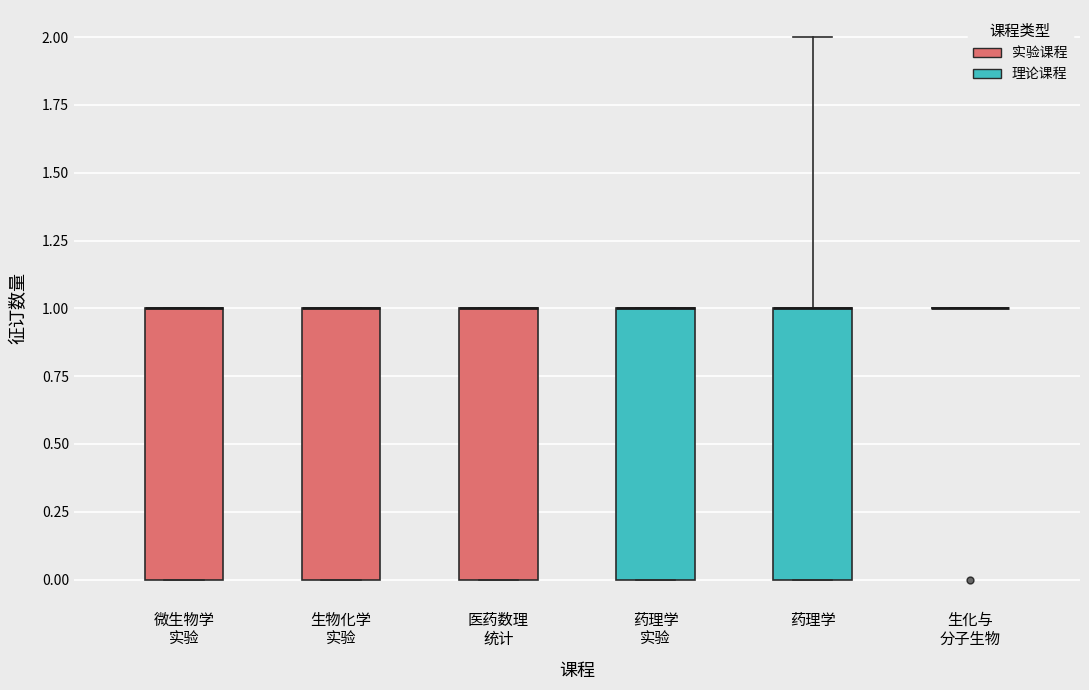

Where is the upper edge of the box for 医药数理 统计 on the y-axis? The values are not printed on the chart, so give them approximately, as read against the axis.

1